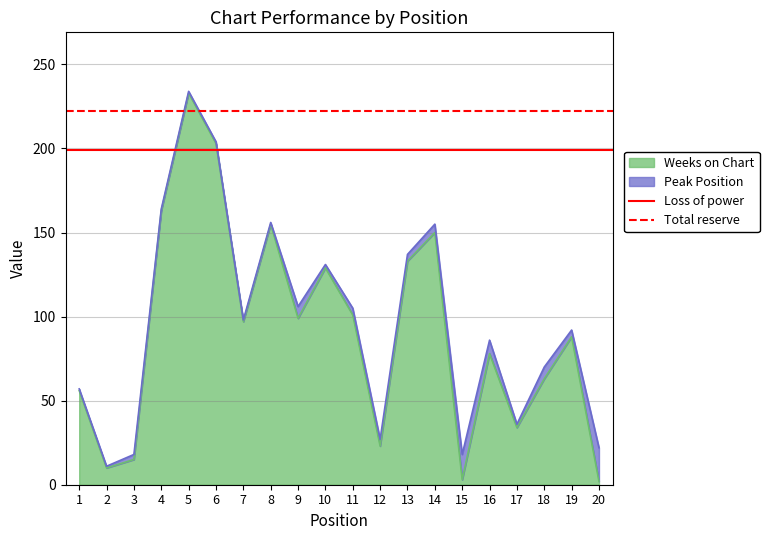

What is the sum of the Total reserve values at 2 and 1?

444.6